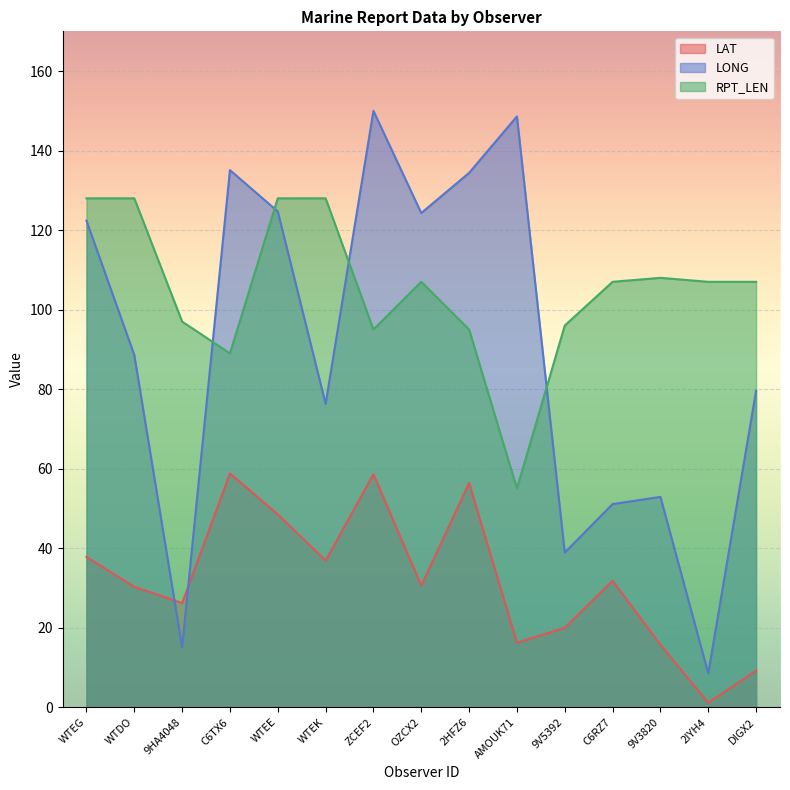

Is the value of RPT_LEN at WTEE greater than the value of LAT at OZCX2?

Yes